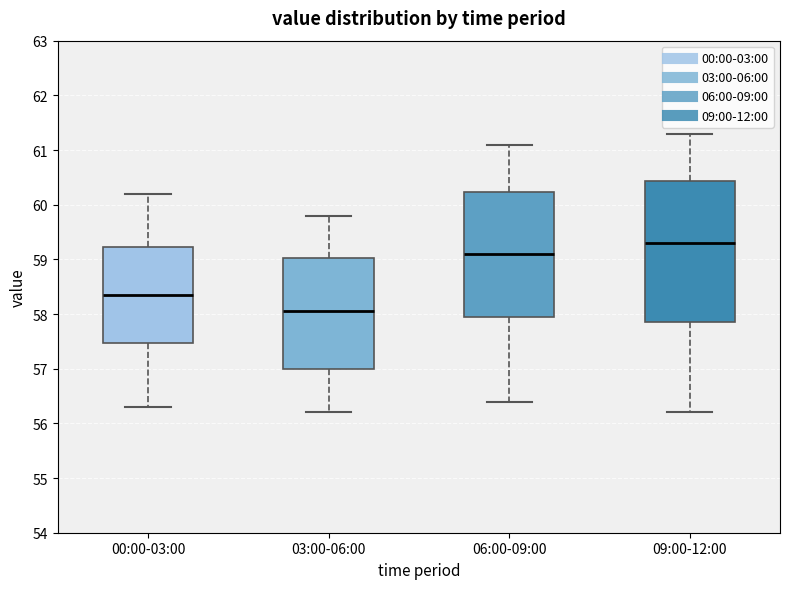

Reading left to right, transcribe this box plot: for each box, give where its median line is, the range the box spans, and where its two whiskers end, as read against the y-axis. The values are not printed on the chart, so give them approximately, as read against the axis.

00:00-03:00: median 58.4, box 57.5 to 59.2, whiskers 56.3 to 60.2
03:00-06:00: median 58.1, box 57.0 to 59.0, whiskers 56.2 to 59.8
06:00-09:00: median 59.1, box 58.0 to 60.2, whiskers 56.4 to 61.1
09:00-12:00: median 59.3, box 57.9 to 60.4, whiskers 56.2 to 61.3